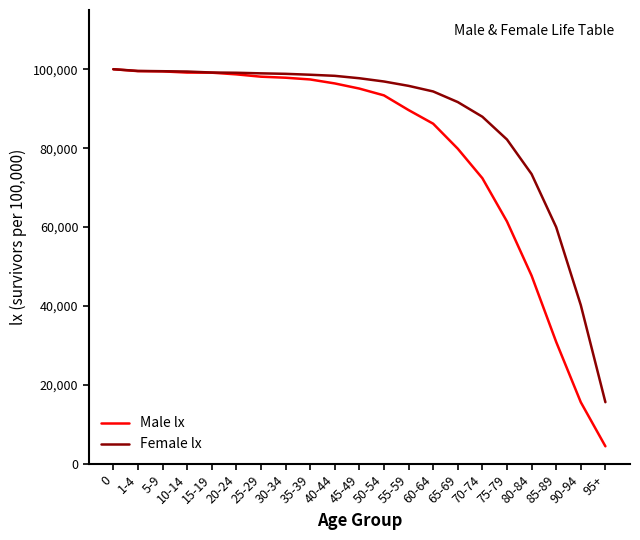

What is the spread (max minus min) of values at 15-19?

42